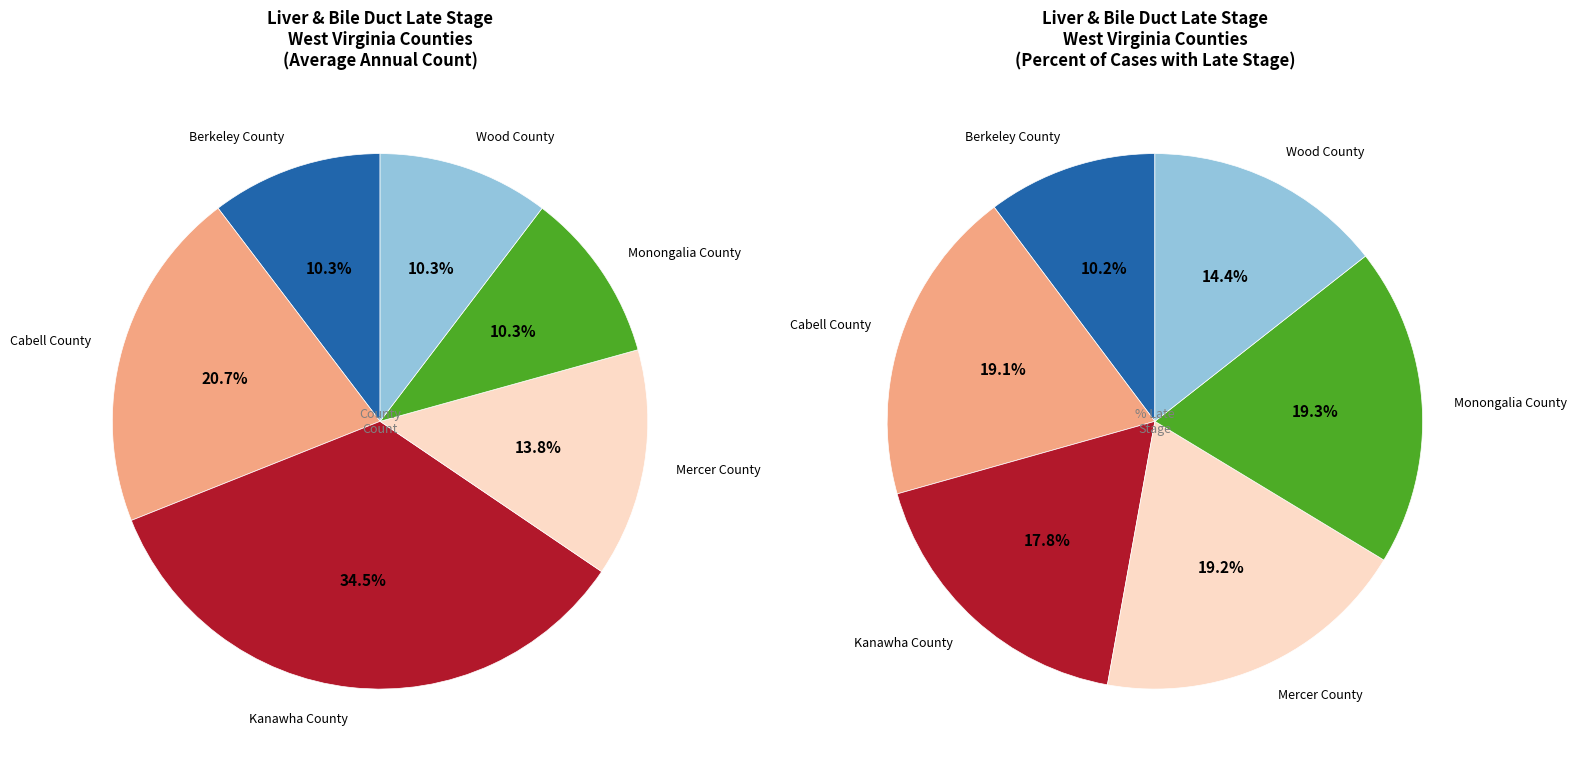

Is the sum of Mercer County and Monongalia County greater than half?

No